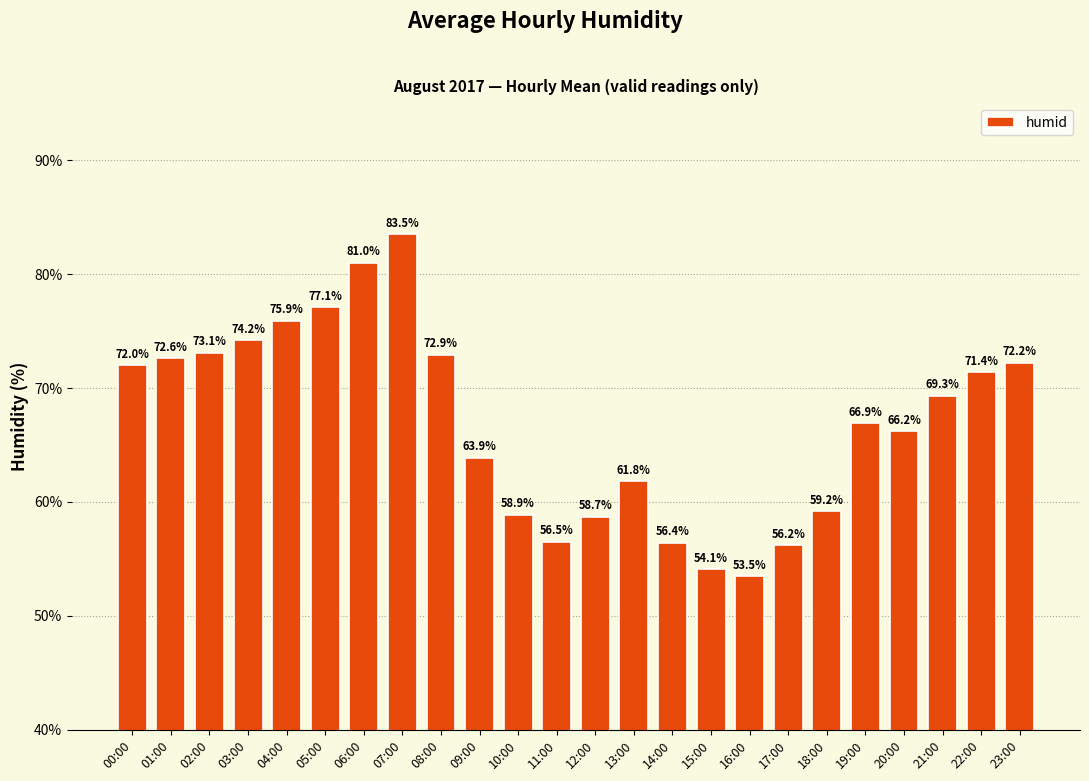

Where is the data nearest to the value 68?

19:00